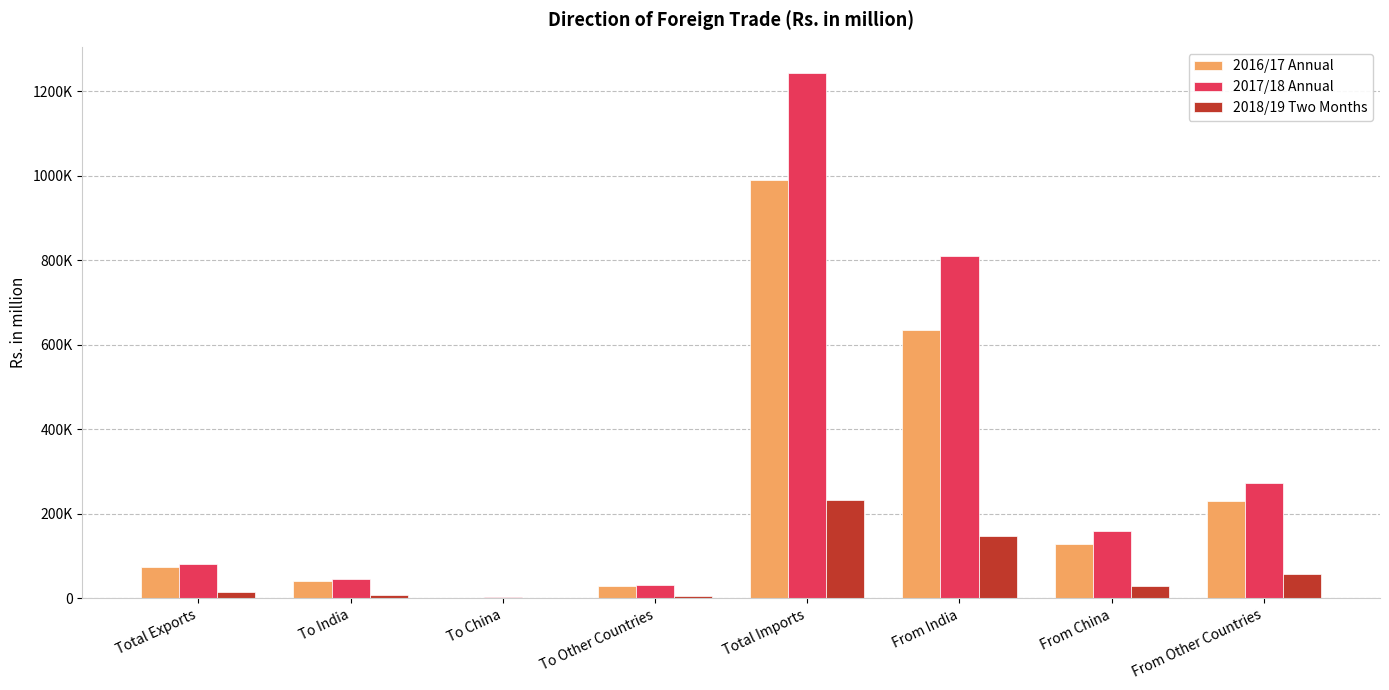

What position from the left is To India?

2